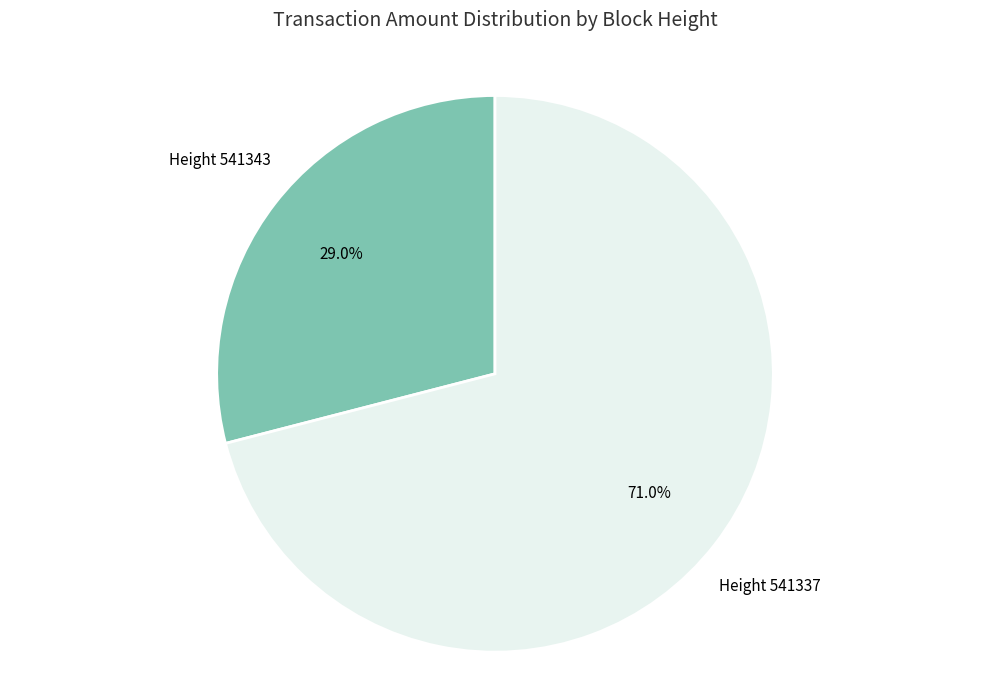

Does any single category account for the majority?

Yes